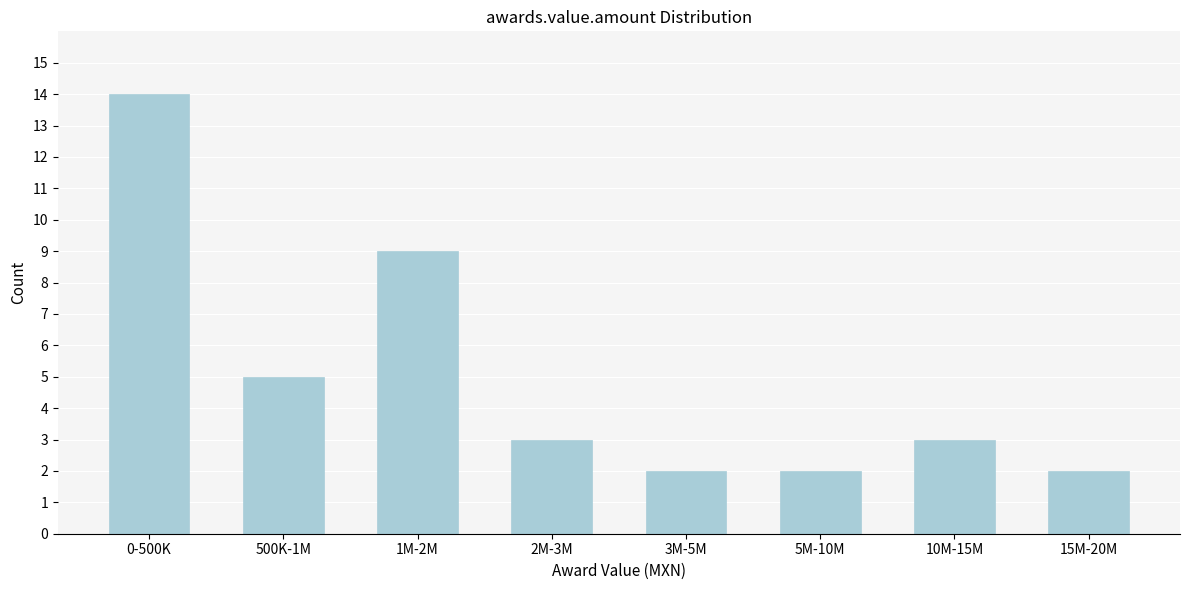

Reading left to right, list all the values displayed in this chart.

0-500K=14	500K-1M=5	1M-2M=9	2M-3M=3	3M-5M=2	5M-10M=2	10M-15M=3	15M-20M=2